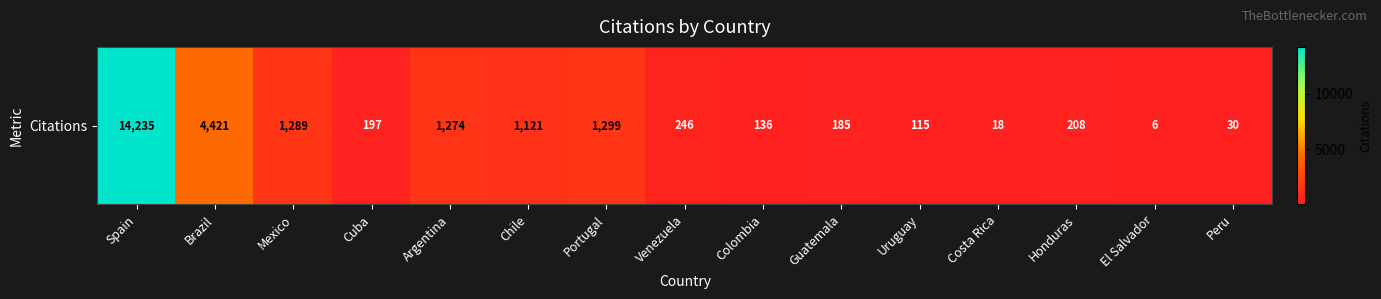

Count the number of values greater than 208.

7